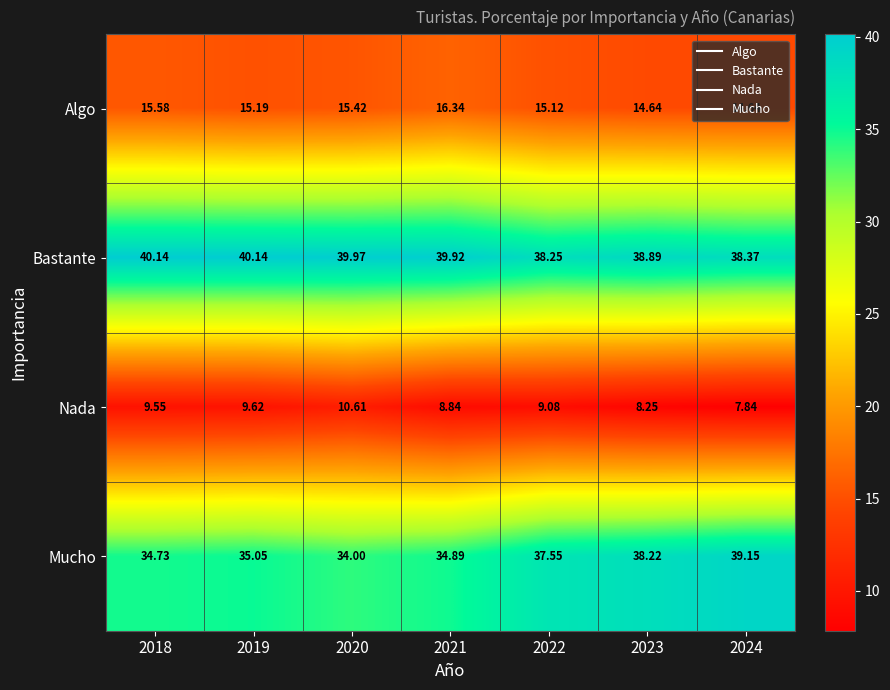

Which series has the widest spread of values?

Mucho